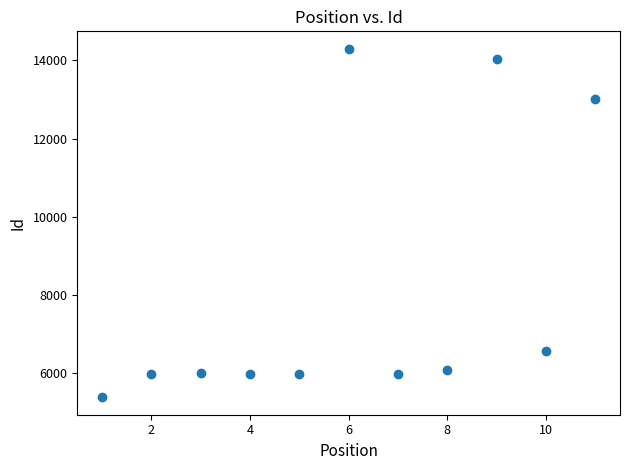

What Y value in the scatter plot is closest to 9840?

12999